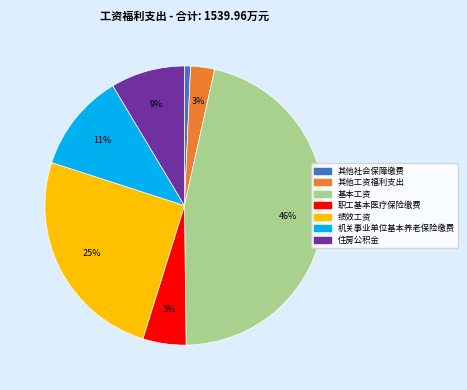

What percentage is the 基本工资 slice, to the nearest percent?

46%